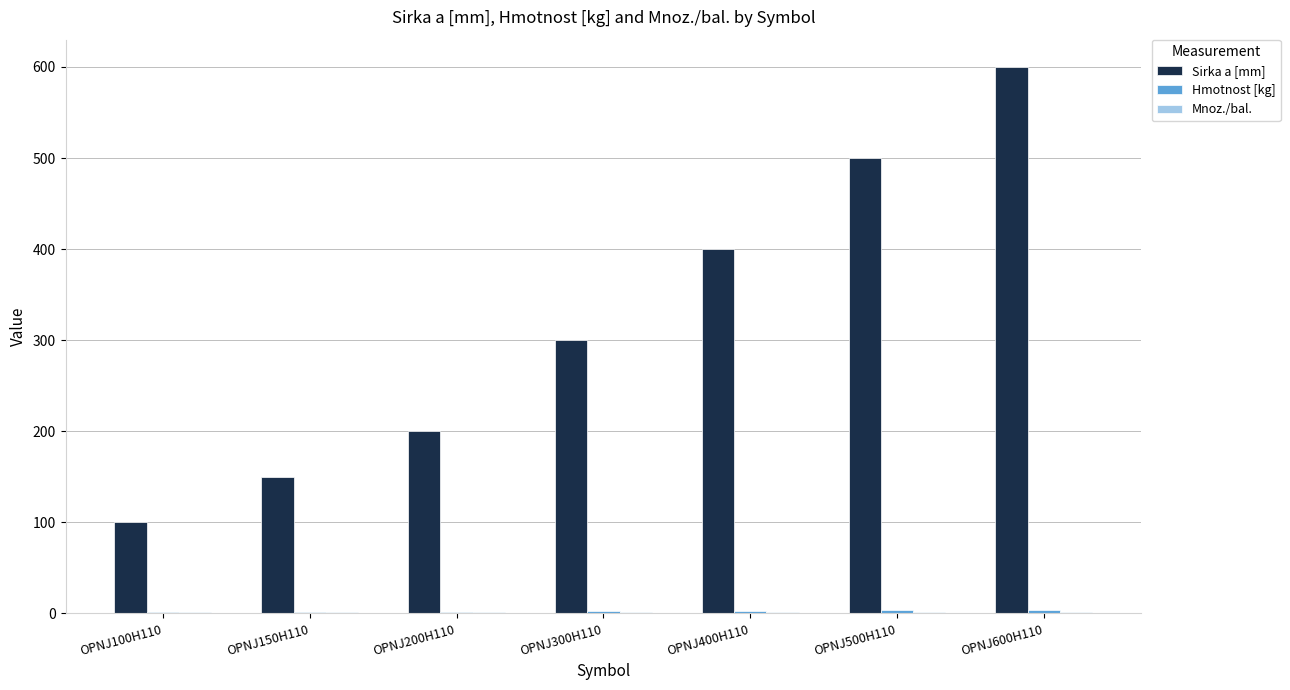

Are the bars grouped side by side (vs. stacked)?

Yes